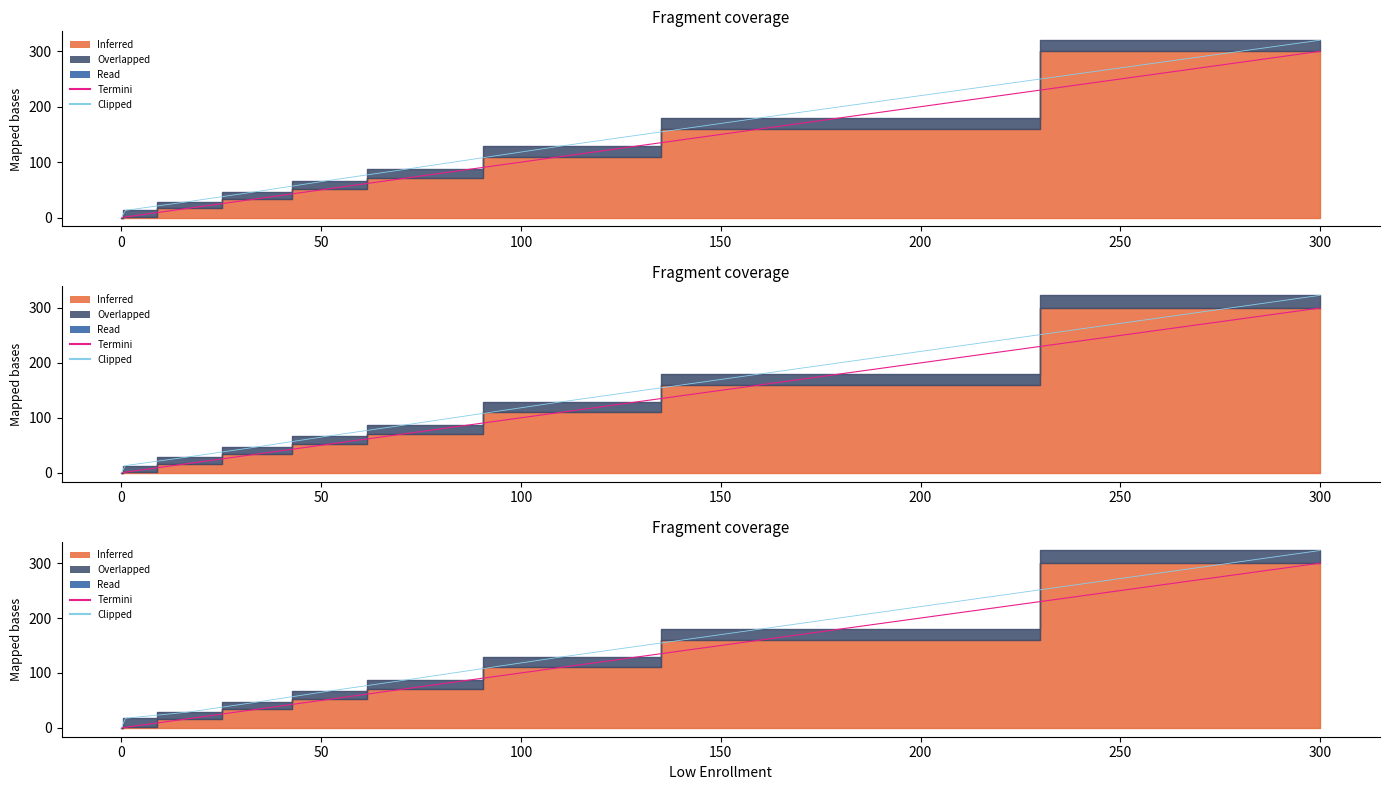

What is the maximum value for Clipped?

320.0